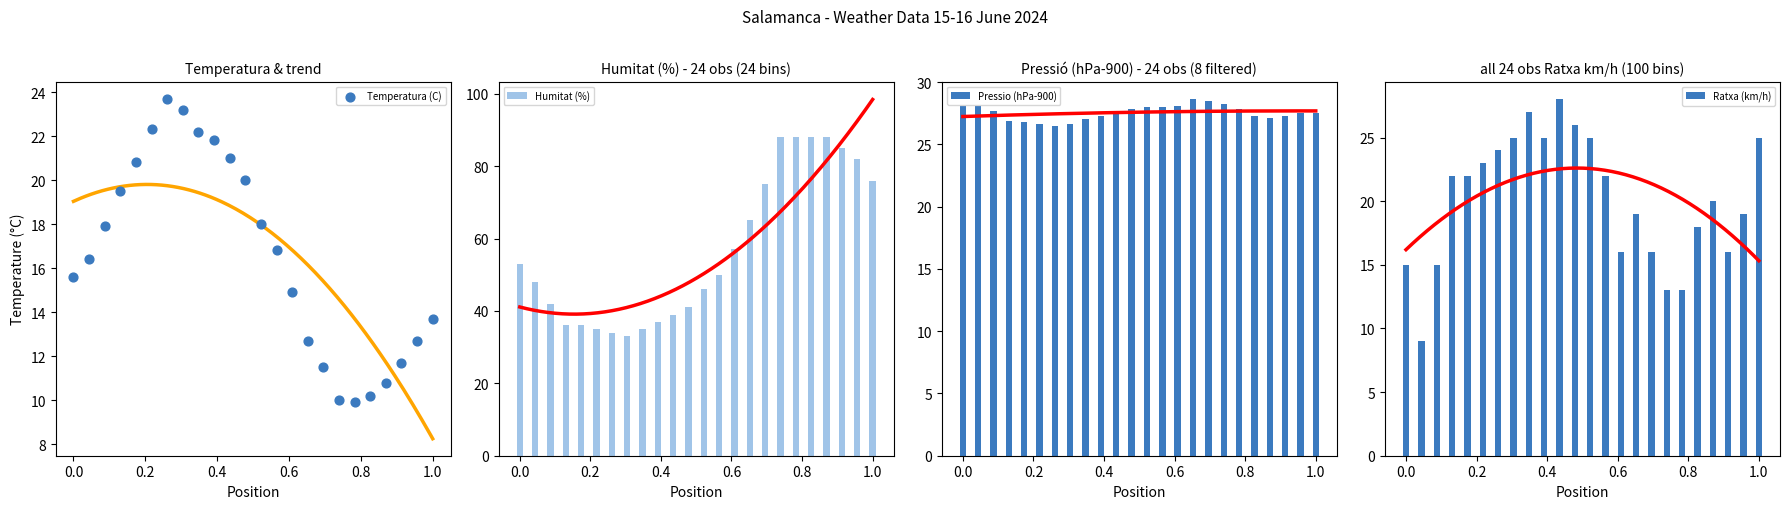

What is the difference between the maximum and minimum values in the Humitat (%) series?

55